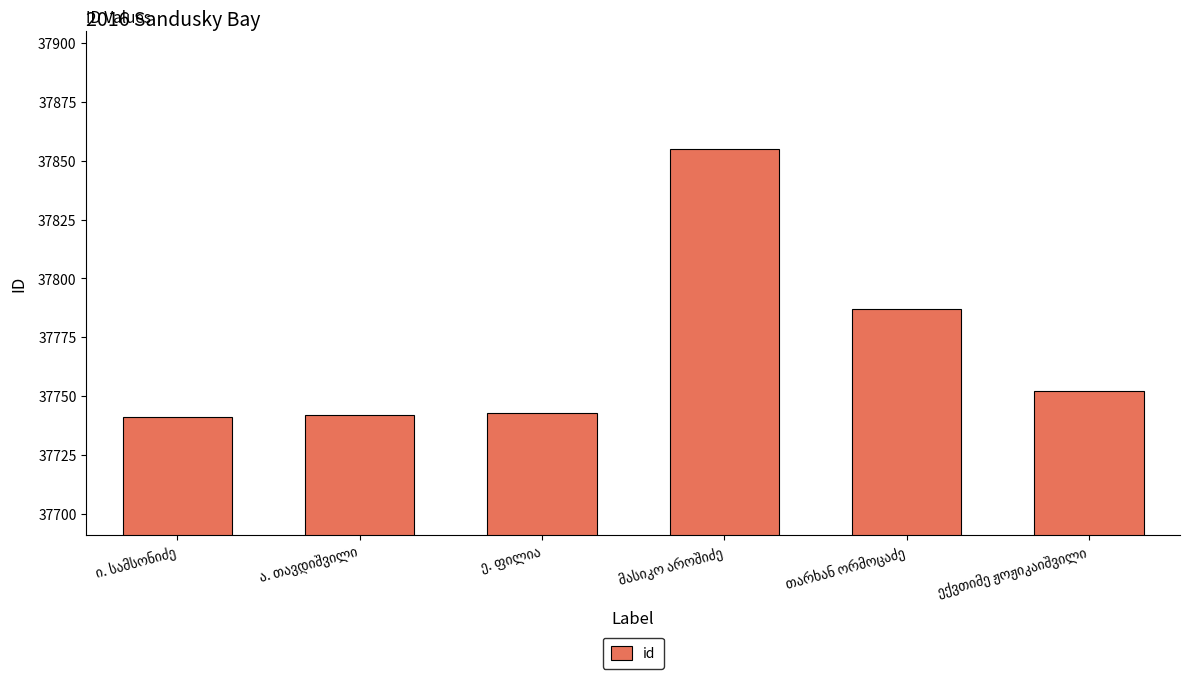

What is the value of the 3rd bar from the left?

37743